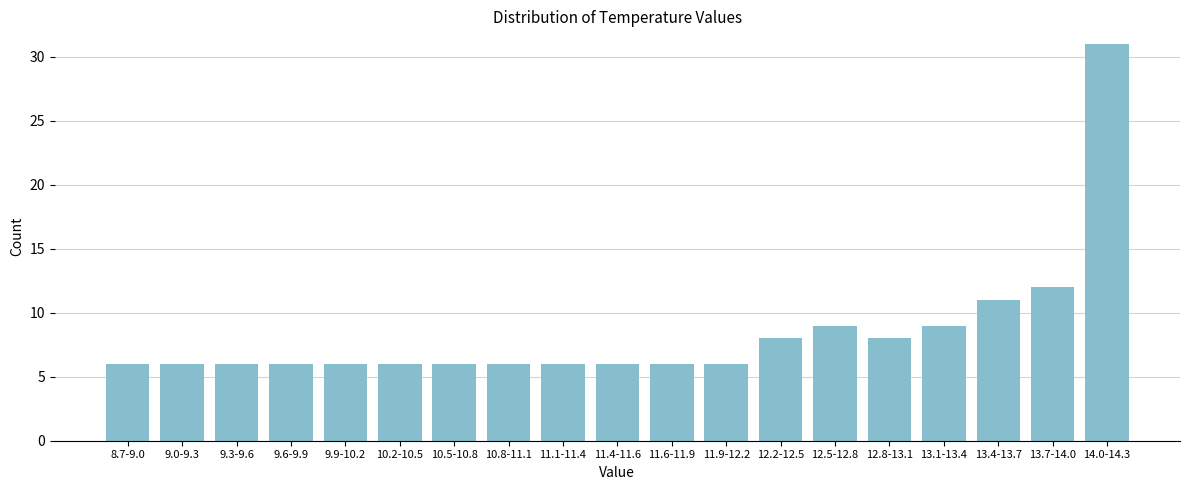

Reading right to left, what are all the values shown in this chart?

31	12	11	9	8	9	8	6	6	6	6	6	6	6	6	6	6	6	6